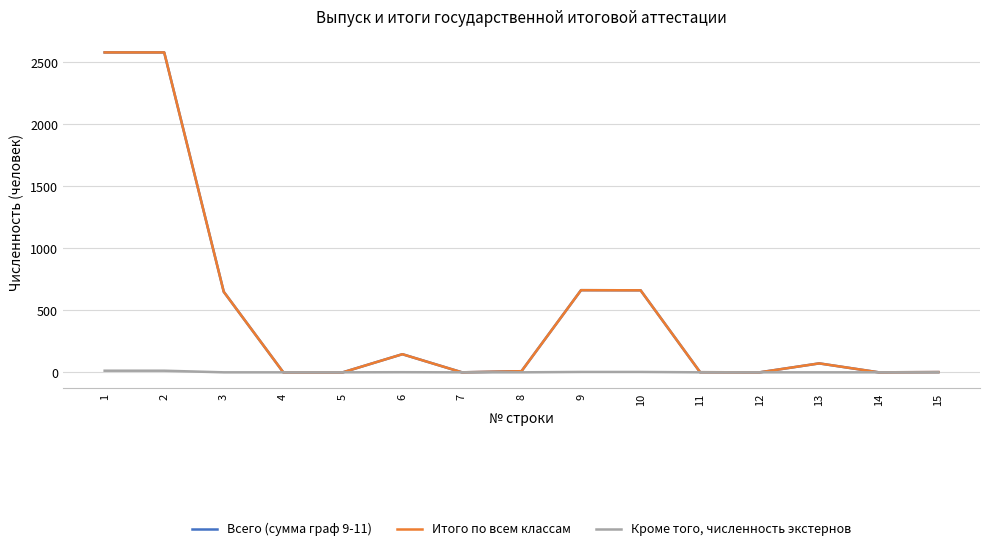

Reading right to left, transcribe all the data shown in this chart.

Всего (сумма граф 9-11): 15=2	14=0	13=72	12=0	11=1	10=661	9=662	8=9	7=0	6=146	5=0	4=0	3=649	2=2578	1=2578
Итого по всем классам: 15=2	14=0	13=72	12=0	11=1	10=661	9=662	8=9	7=0	6=146	5=0	4=0	3=649	2=2578	1=2578
Кроме того, численность экстернов: 15=0	14=0	13=0	12=0	11=0	10=3	9=3	8=0	7=0	6=1	5=0	4=0	3=0	2=13	1=13